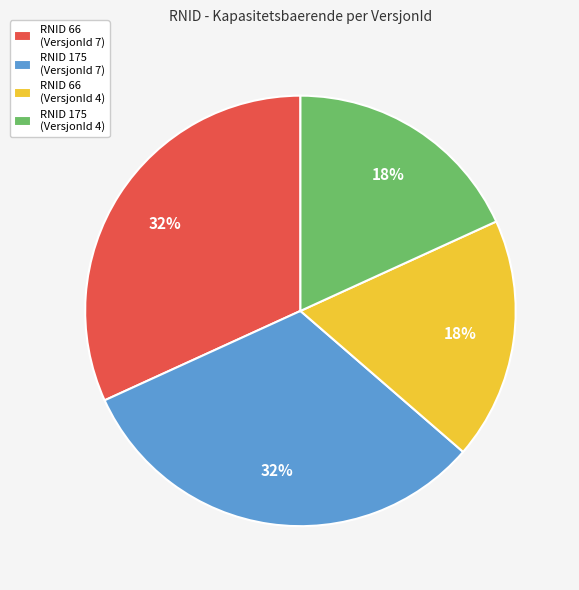

True or false: RNID 66 (VersjonId 7) accounts for 24% of the total.

False